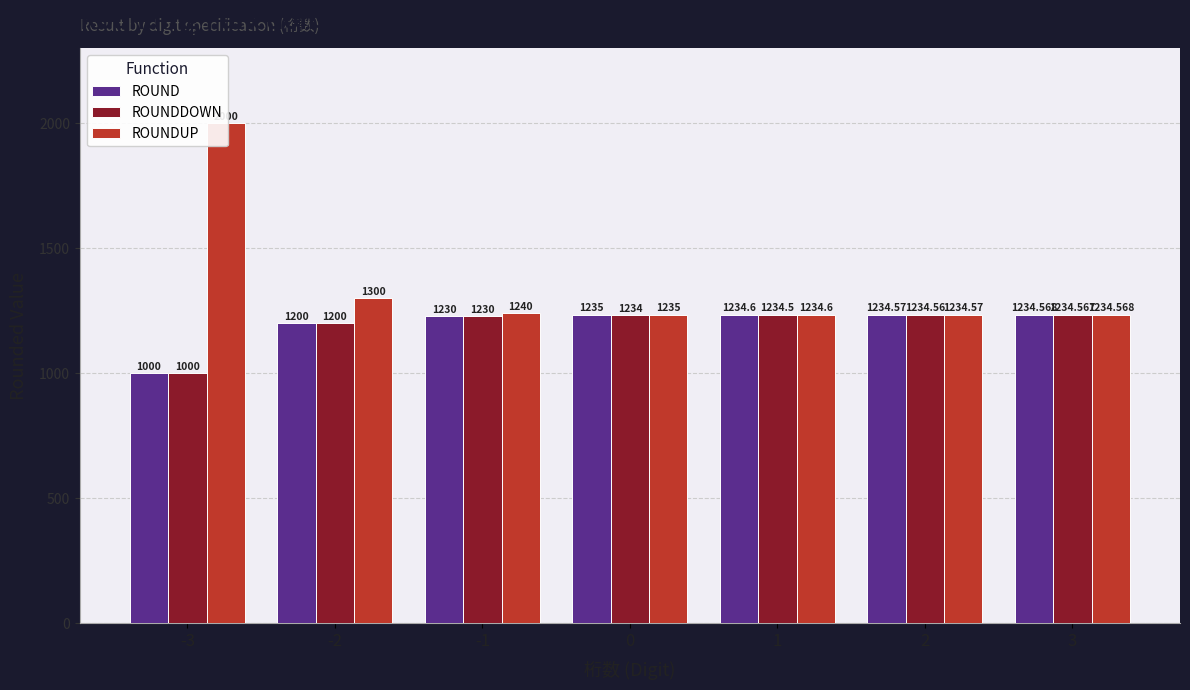

How many categories are shown in the chart?

7